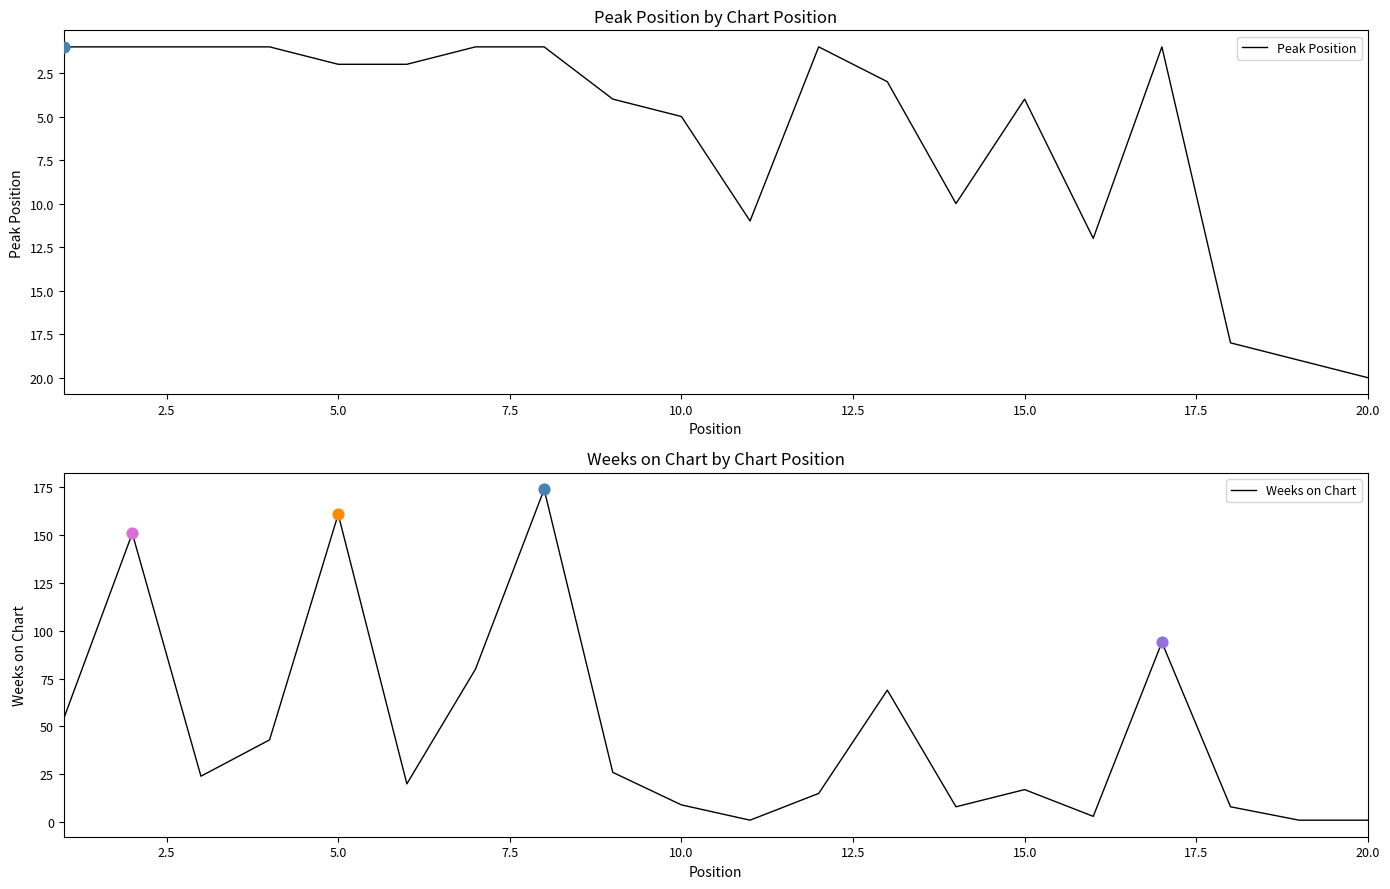

At how many categories does at least one series exceed 169?

1